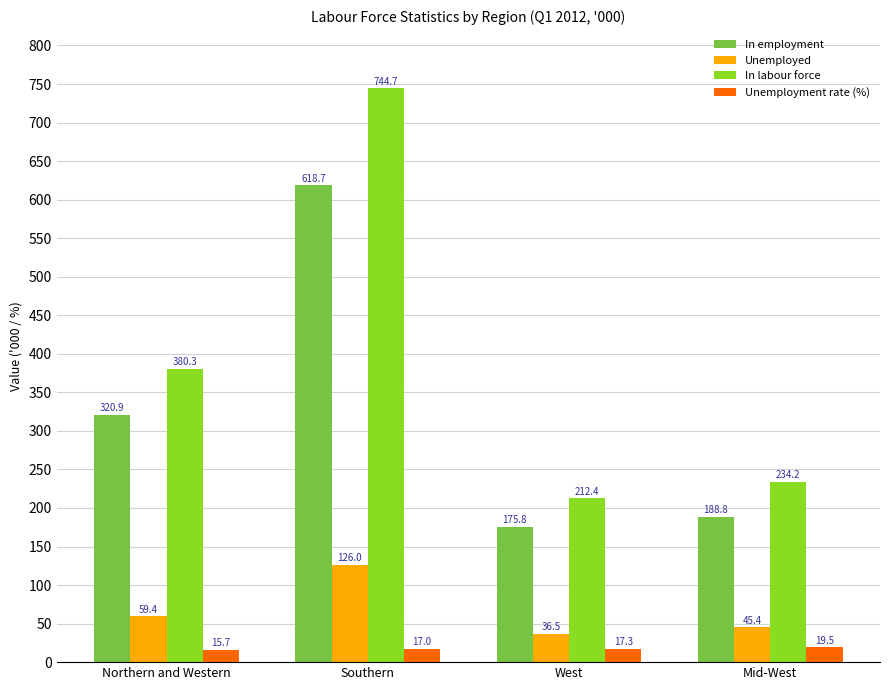

Reading left to right, extract all data points from this chart.

In employment: Northern and Western=320.9	Southern=618.7	West=175.8	Mid-West=188.8
Unemployed: Northern and Western=59.4	Southern=126.0	West=36.5	Mid-West=45.4
In labour force: Northern and Western=380.3	Southern=744.7	West=212.4	Mid-West=234.2
Unemployment rate (%): Northern and Western=15.7	Southern=17.0	West=17.3	Mid-West=19.5